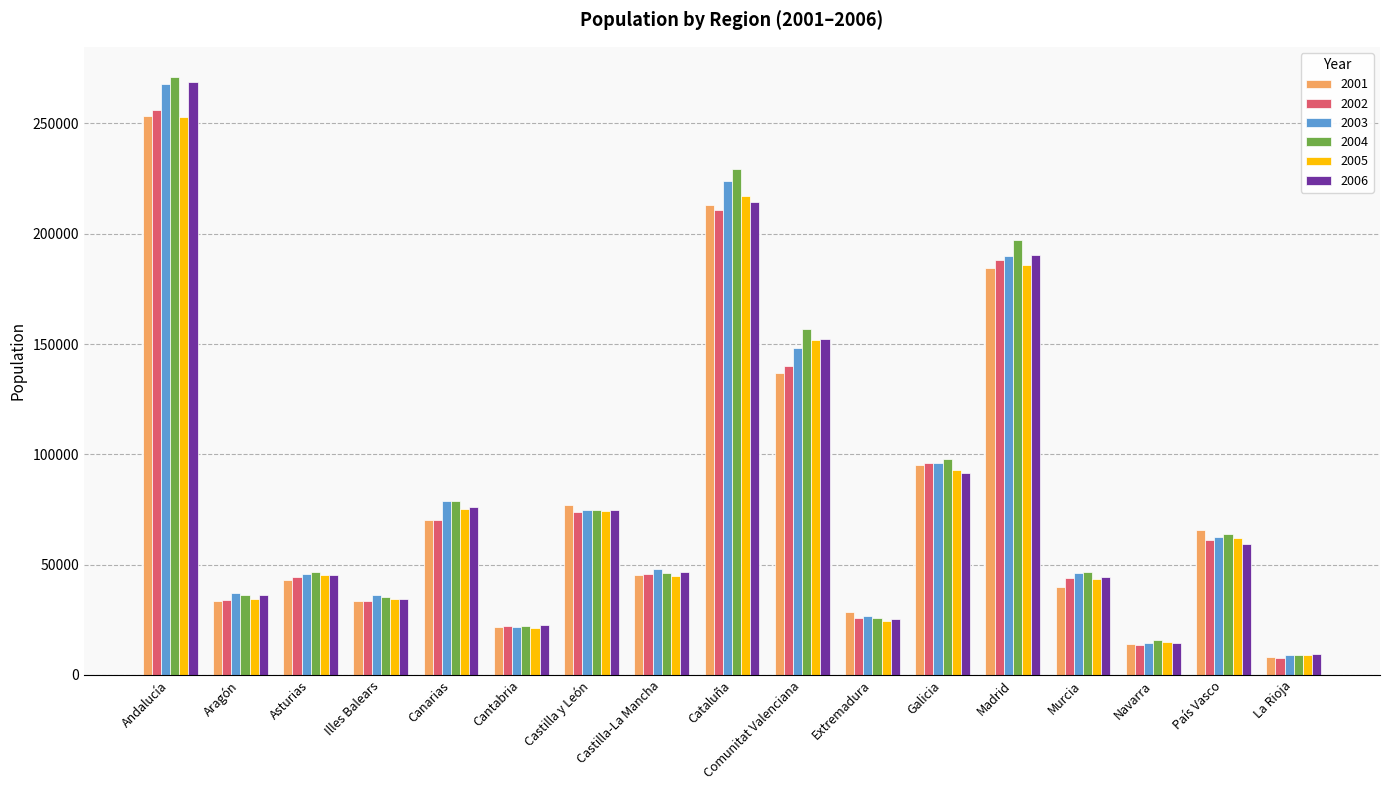

What is the total value across all series at Asturias?

270611